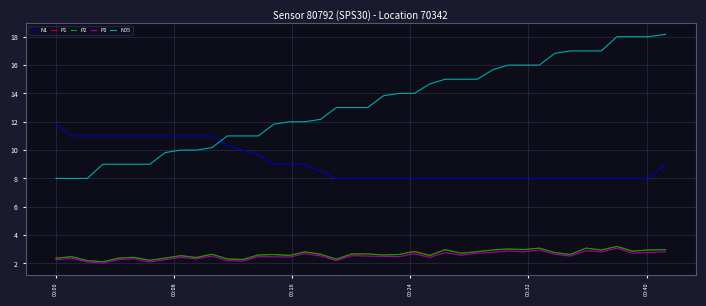

True or false: N1 and P1 cross at least once.

False